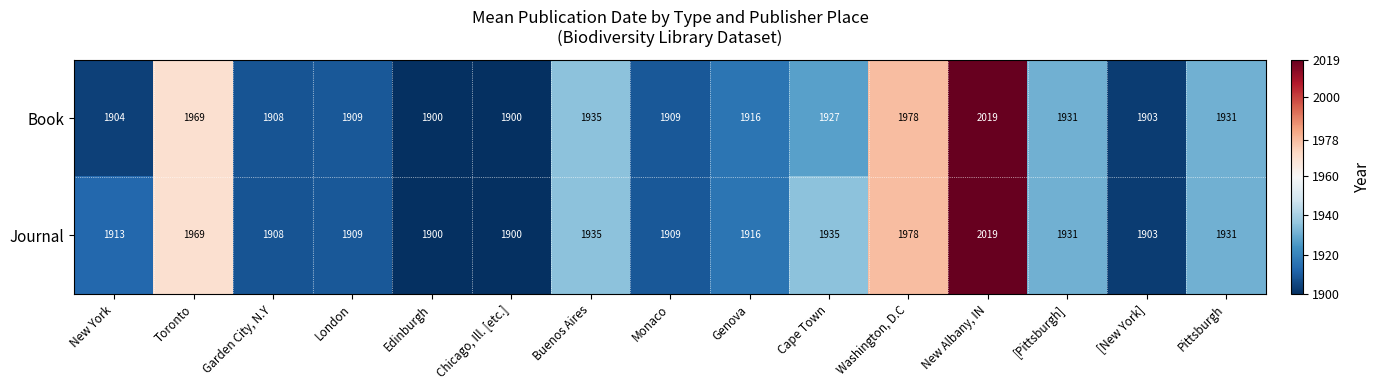

At how many categories does at least one series exceed 1968?

3